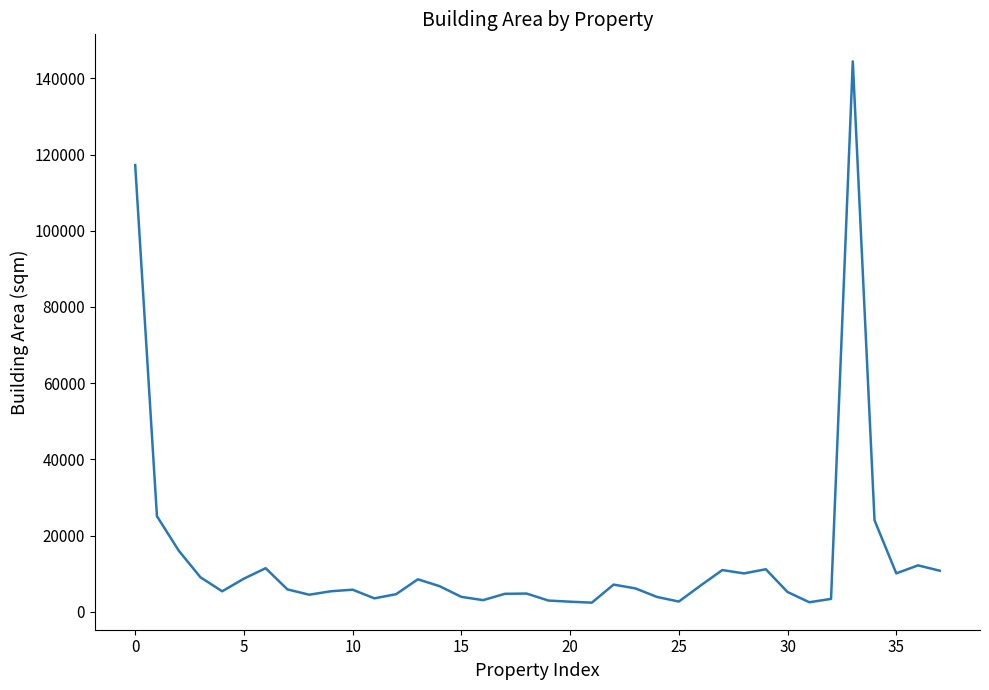

How many lines are shown in the chart?

1